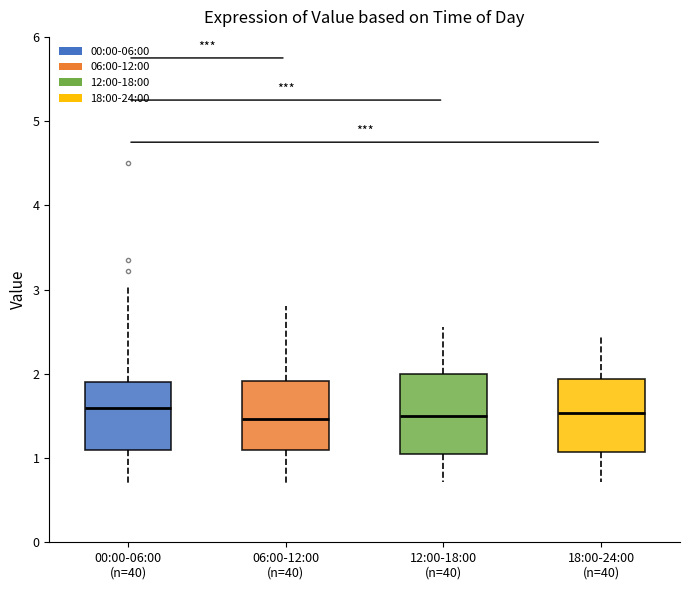

Reading left to right, transcribe this box plot: for each box, give where its median line is, the range the box spans, and where its two whiskers end, as read against the y-axis. The values are not printed on the chart, so give them approximately, as read against the axis.

00:00-06:00 (n=40): median 1.6, box 1.1 to 1.9, whiskers 0.7 to 3.0
06:00-12:00 (n=40): median 1.5, box 1.1 to 1.9, whiskers 0.7 to 2.8
12:00-18:00 (n=40): median 1.5, box 1.1 to 2.0, whiskers 0.7 to 2.6
18:00-24:00 (n=40): median 1.5, box 1.1 to 1.9, whiskers 0.7 to 2.5